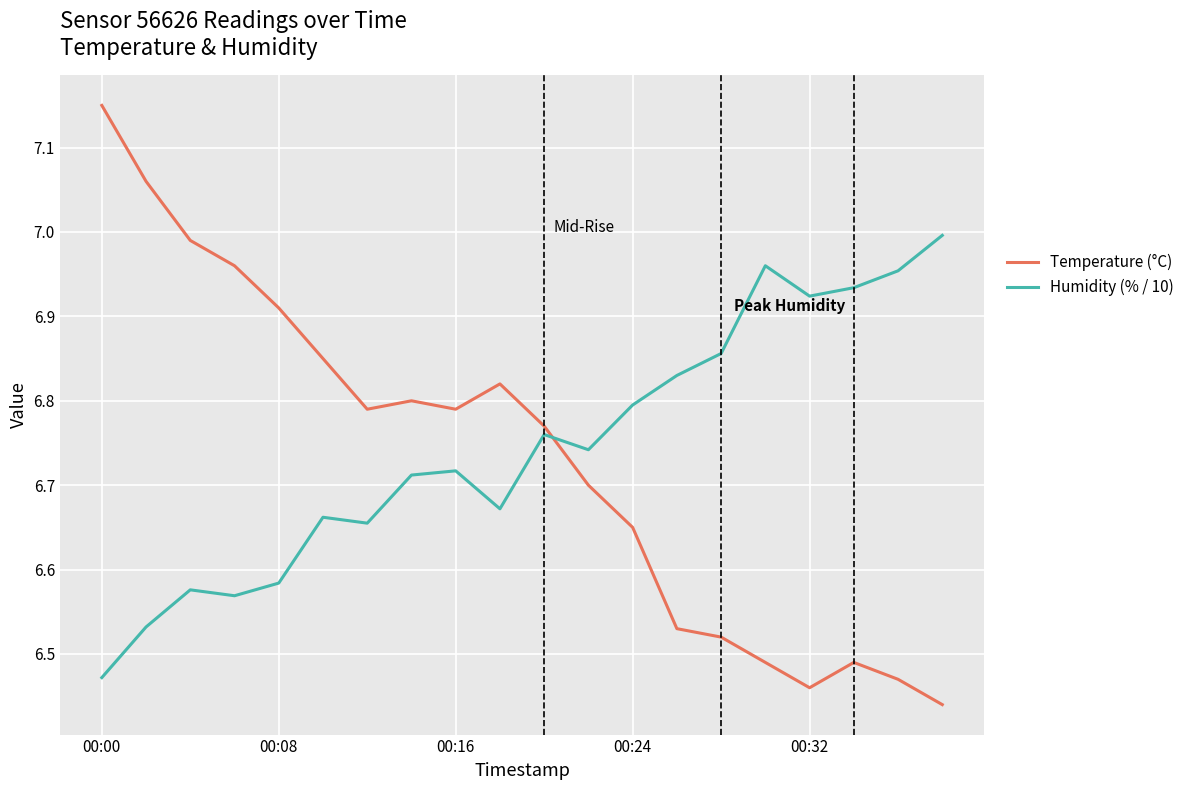

How many times do Temperature (°C) and Humidity (% / 10) cross each other?

1